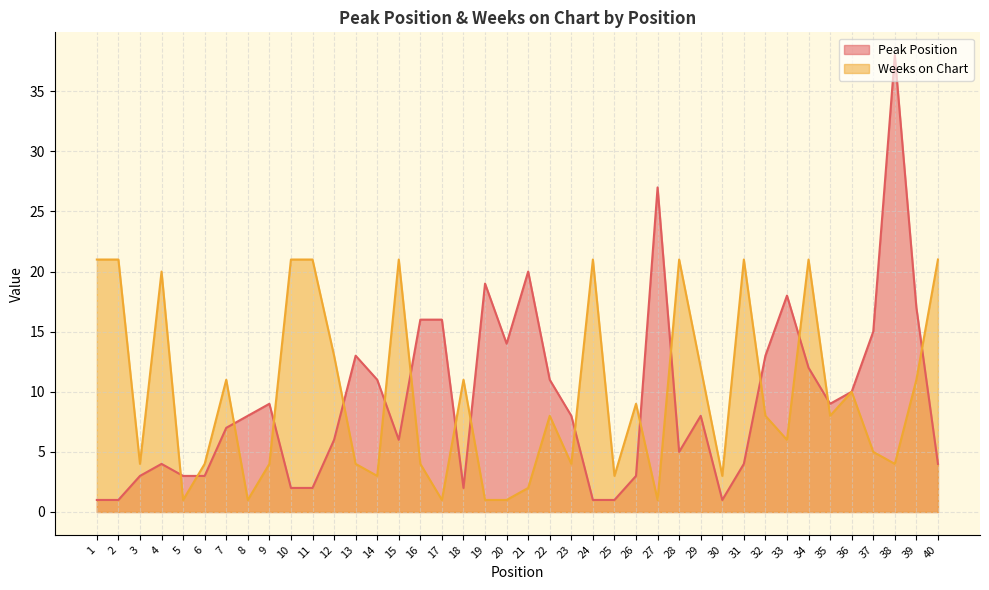

Which series changed the most between 1 and 24?

Peak Position